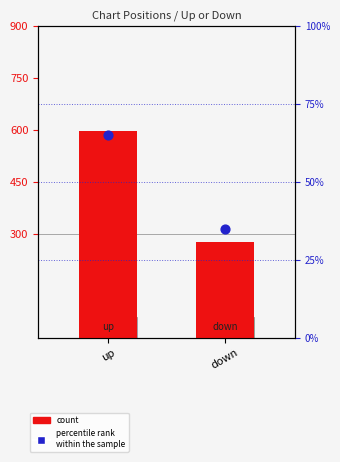

What is the total value across all series at up?

661.5